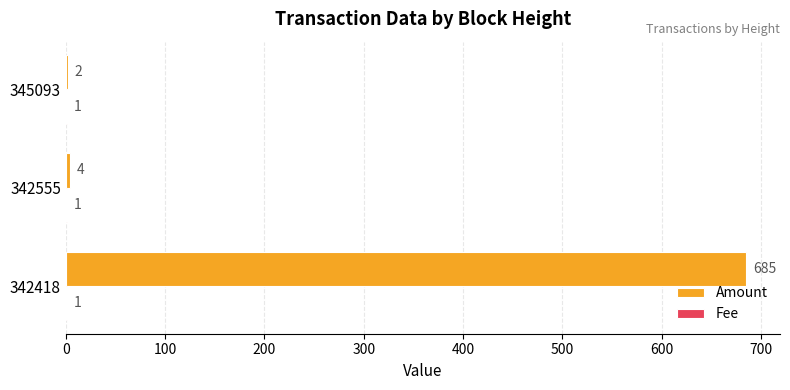

The value of Amount at 345093 is 2.0. True or false?

True